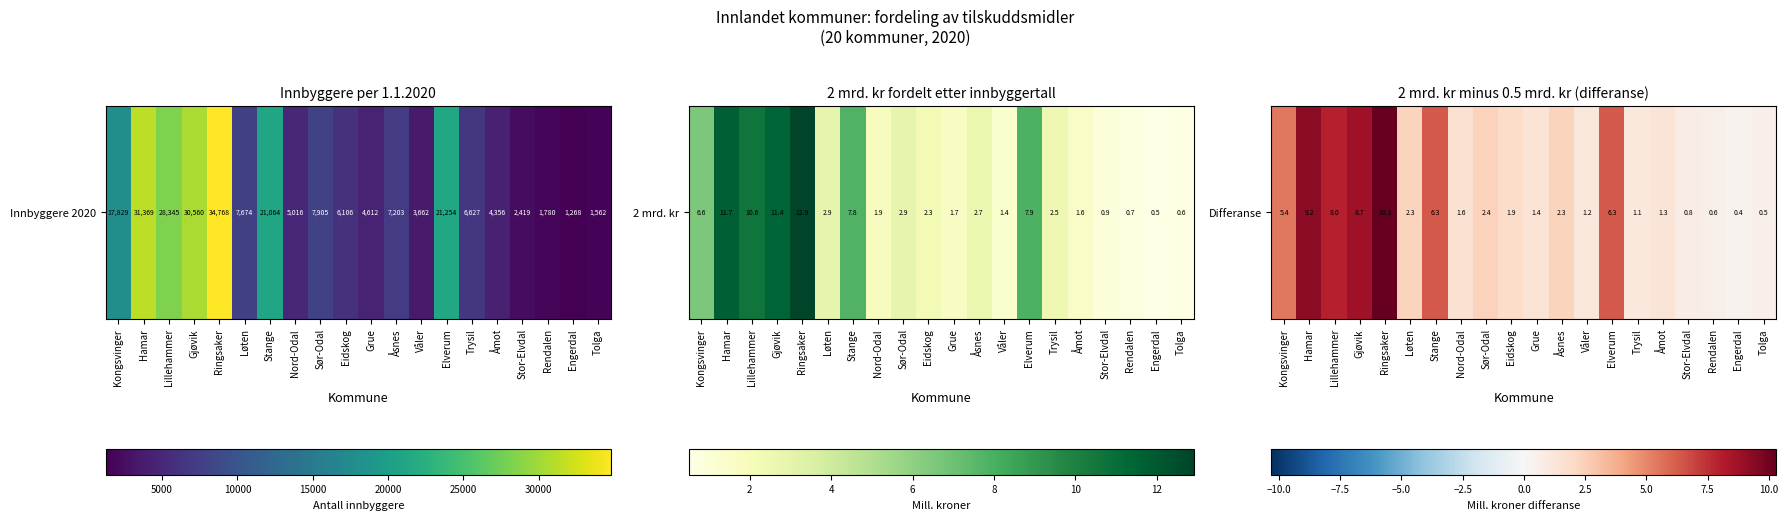

Reading left to right, extract all data points from this chart.

Kongsvinger=5.4	Hamar=9.2	Lillehammer=8.0	Gjøvik=8.7	Ringsaker=10.3	Løten=2.3	Stange=6.3	Nord-Odal=1.6	Sør-Odal=2.4	Eidskog=1.9	Grue=1.4	Åsnes=2.3	Våler=1.2	Elverum=6.3	Trysil=1.1	Åmot=1.3	Stor-Elvdal=0.8	Rendalen=0.6	Engerdal=0.4	Tolga=0.5